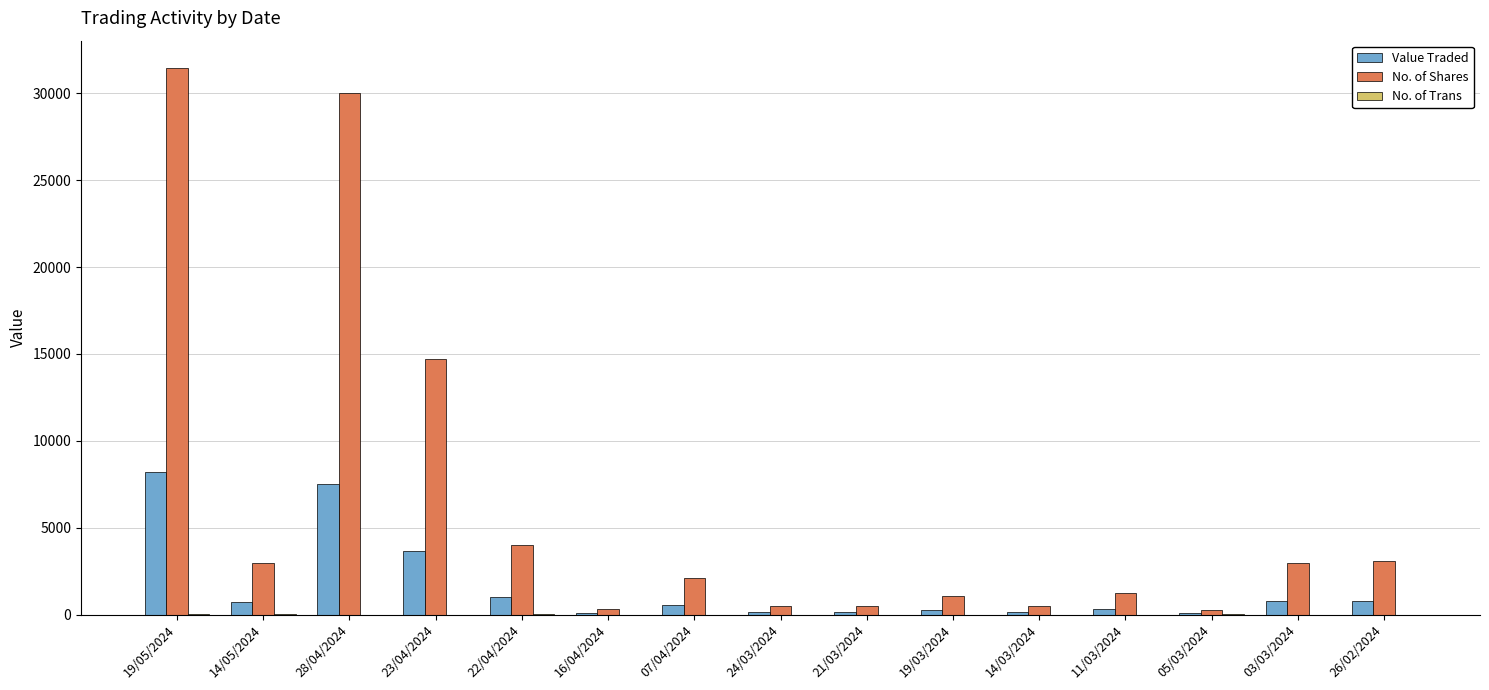

At which label does Value Traded reach its peak?

19/05/2024